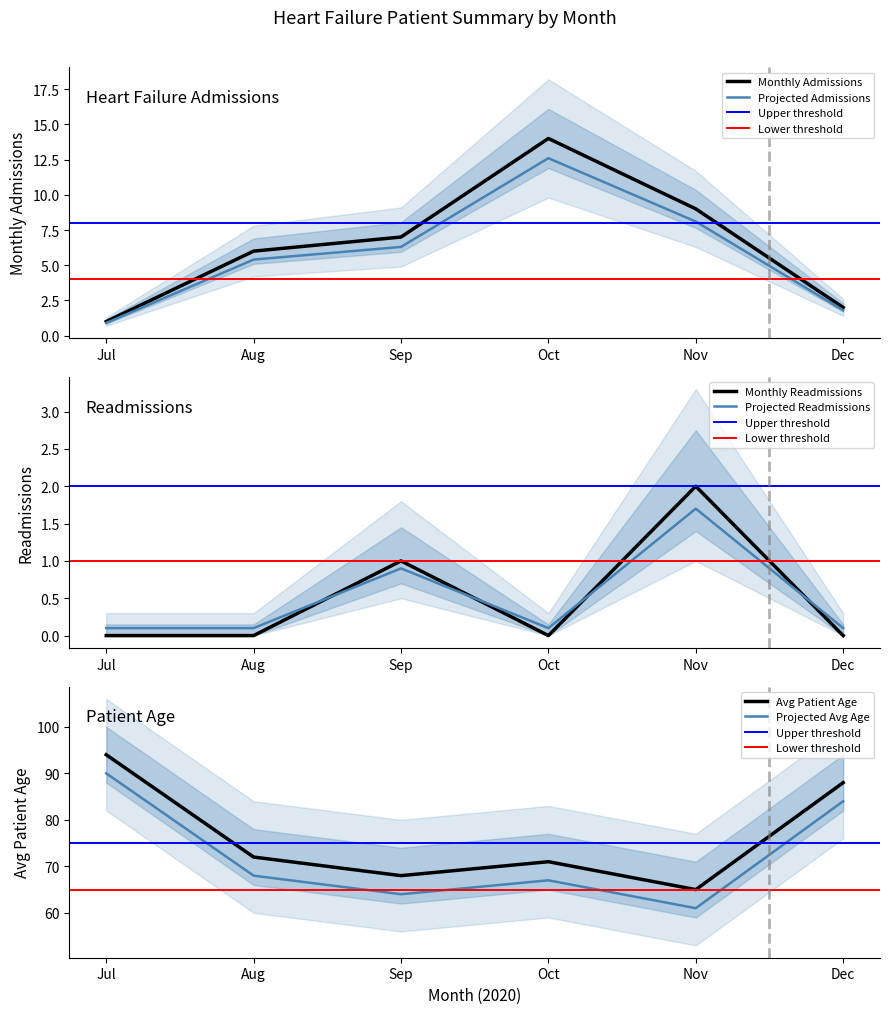

The value of Avg Patient Age at 2020-09 is 50. True or false?

False